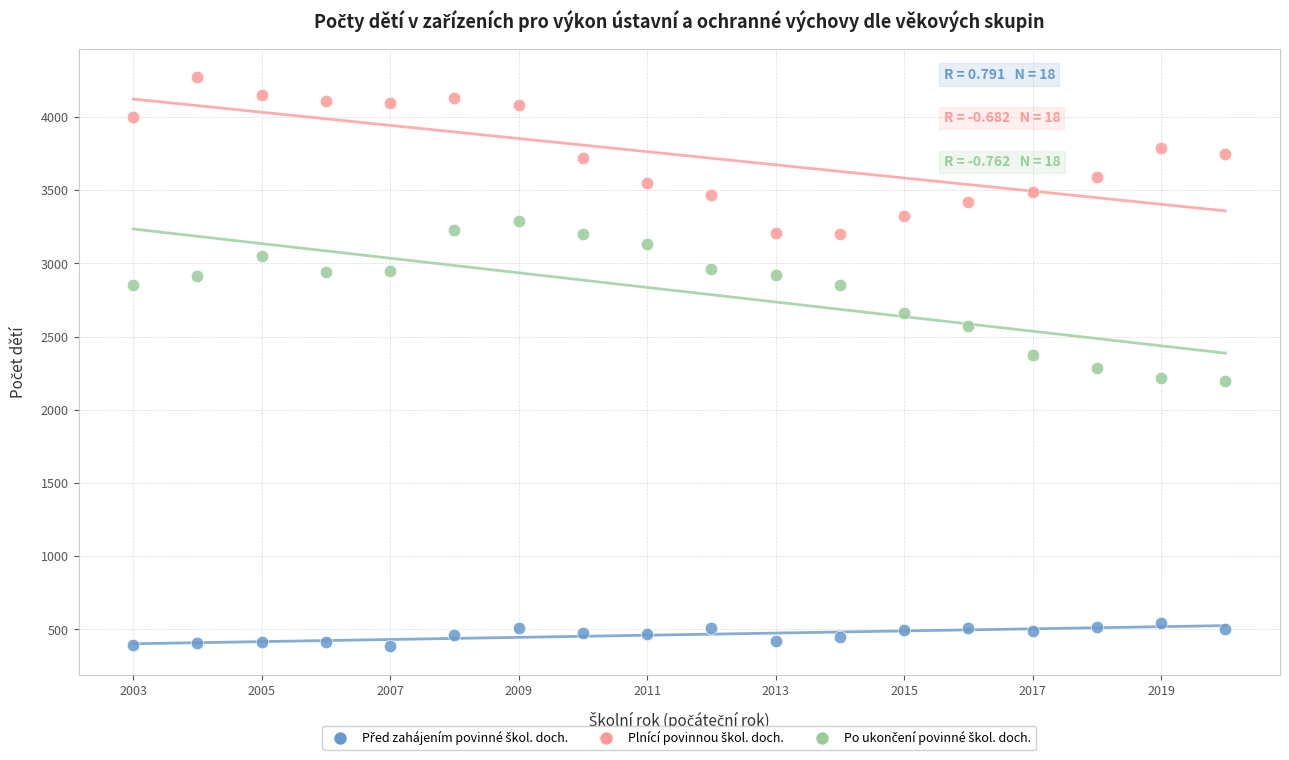

Across all data points, what is the range of X values (max minus min)?

17